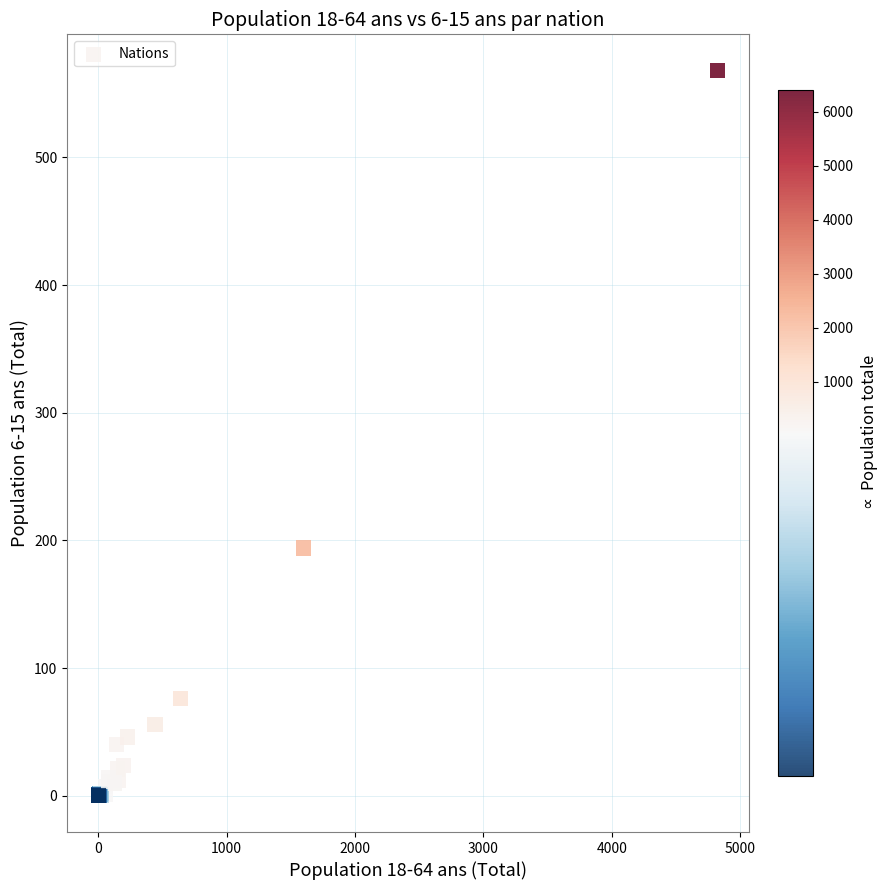

What Y value in the scatter plot is closest to 284?

194